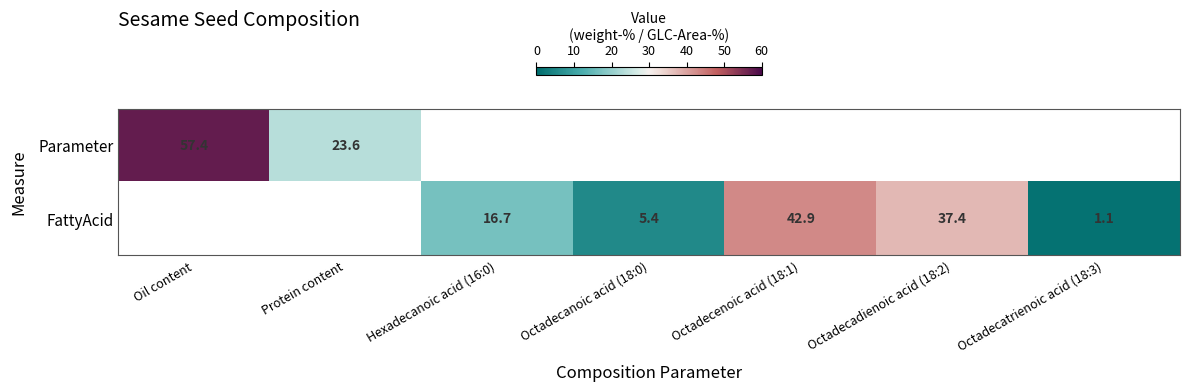

Is it true that FattyAcid equals 8.1 at Octadecanoic acid (18:0)?

False